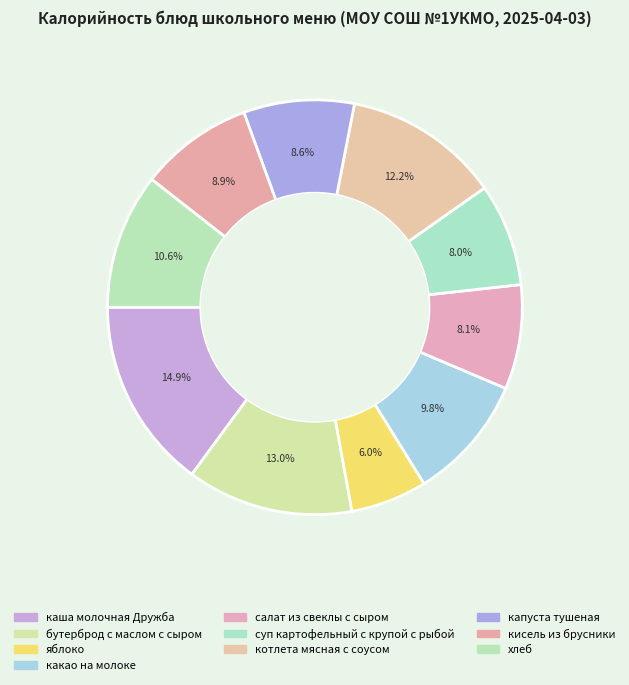

Is it true that бутерброд с маслом с сыром is 13% of the pie?

True